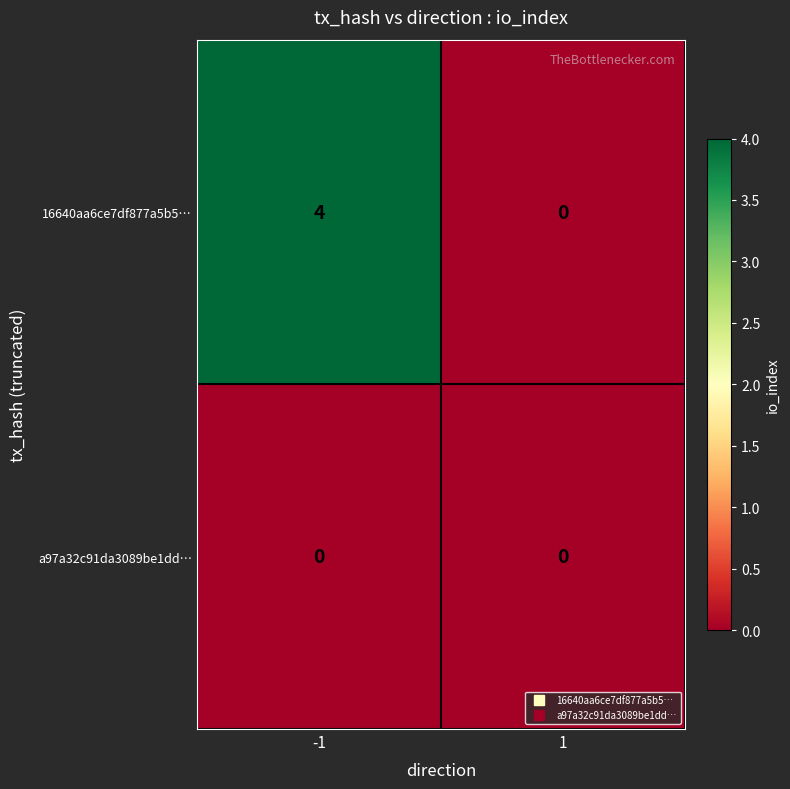

What is the total value across all series at -1?

4